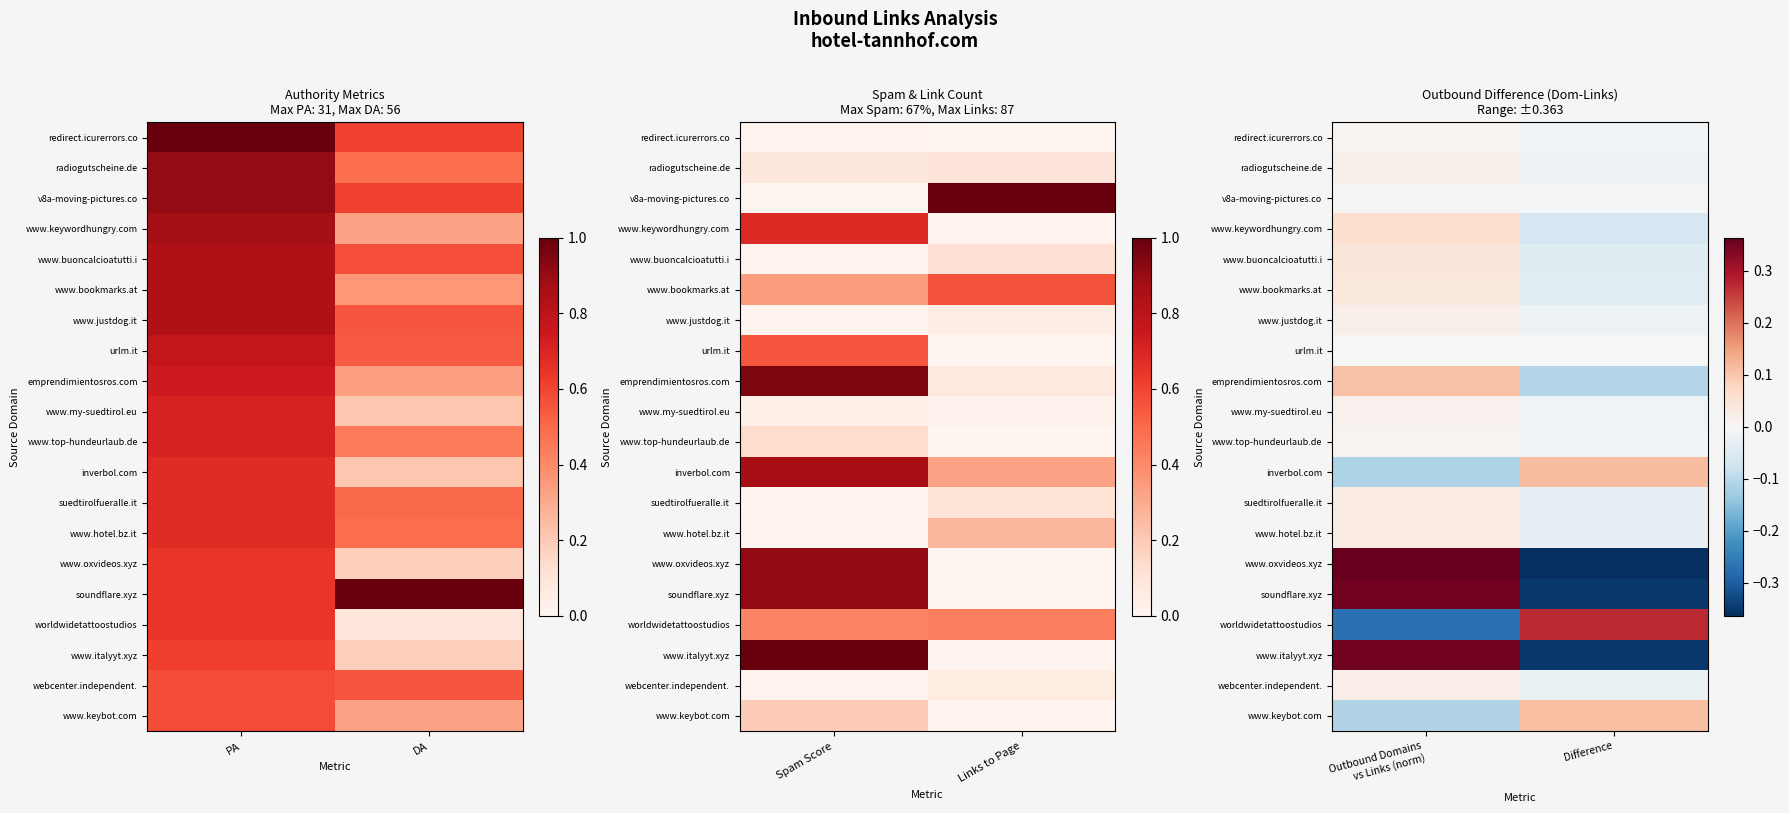

At which category is the sum across all series the highest?

Outbound Domains vs Links (norm)